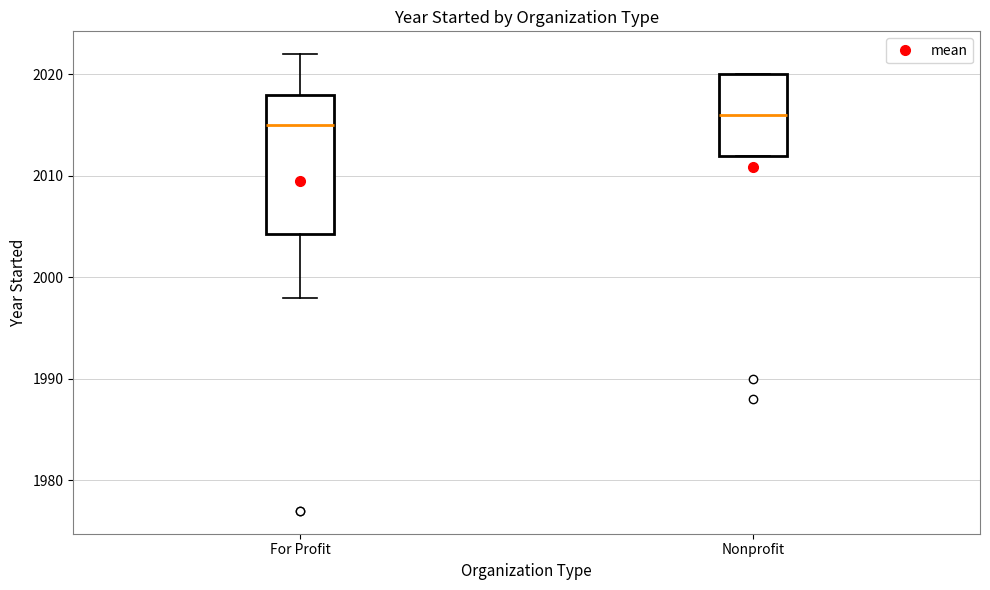

Where does the lower whisker of the box for For Profit end on the y-axis? The values are not printed on the chart, so give them approximately, as read against the axis.

1998